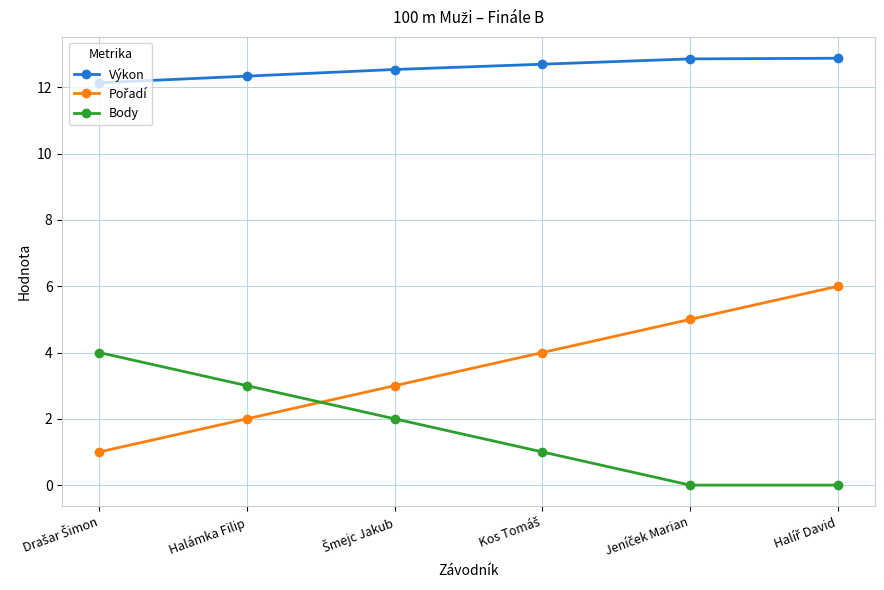

How many values in the Body series are below 2?

3